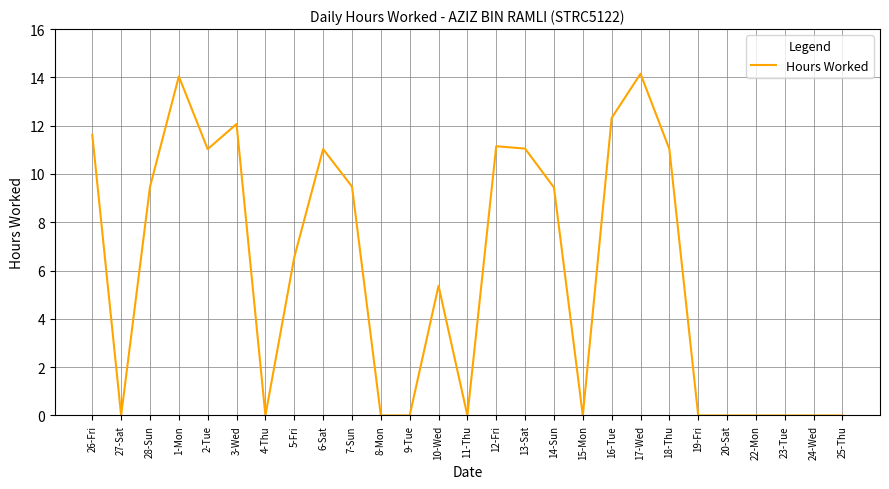

How many lines are shown in the chart?

1